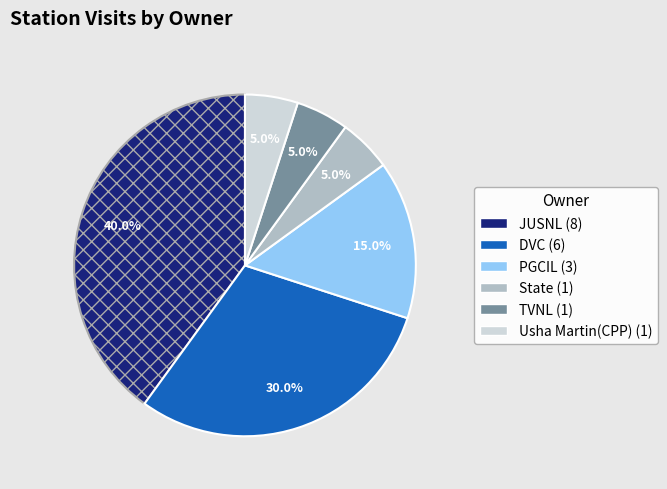

Is it true that TVNL is 17% of the pie?

False